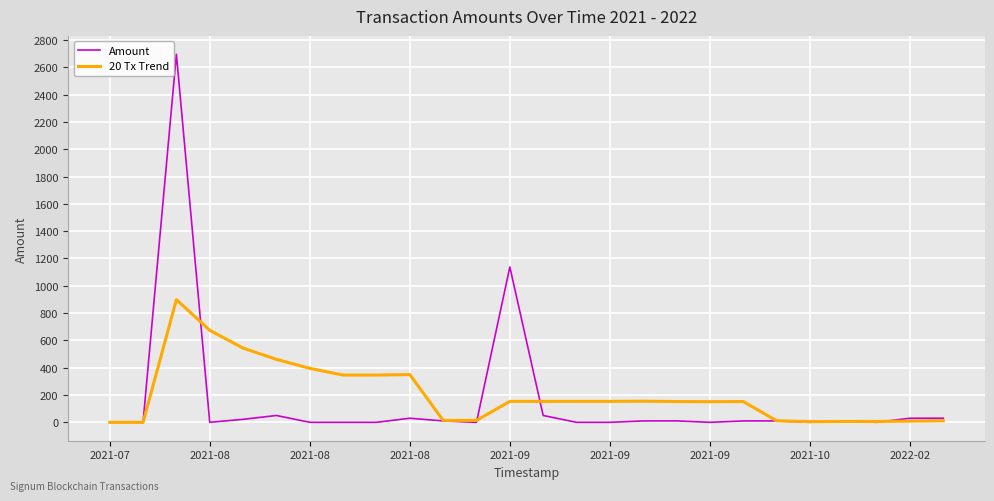

What are all the series names shown in the legend?

Amount, 20 Tx Trend